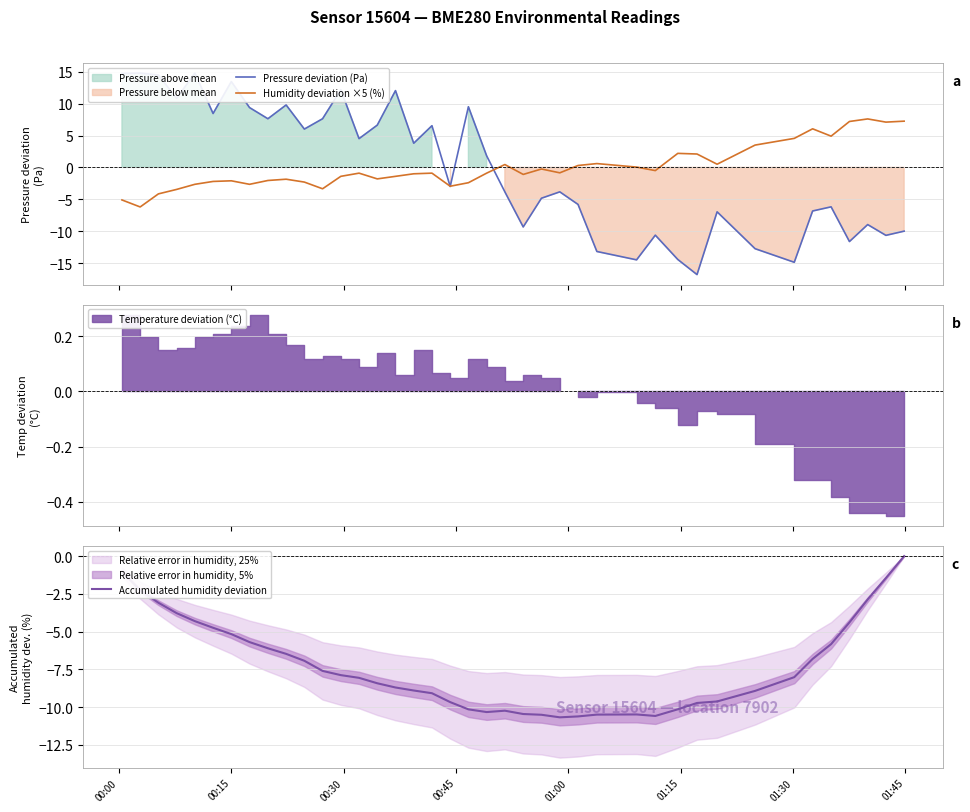

In Humidity deviation ×5 (%), how many points are higher than both neighbors (excluding endpoints)?

10